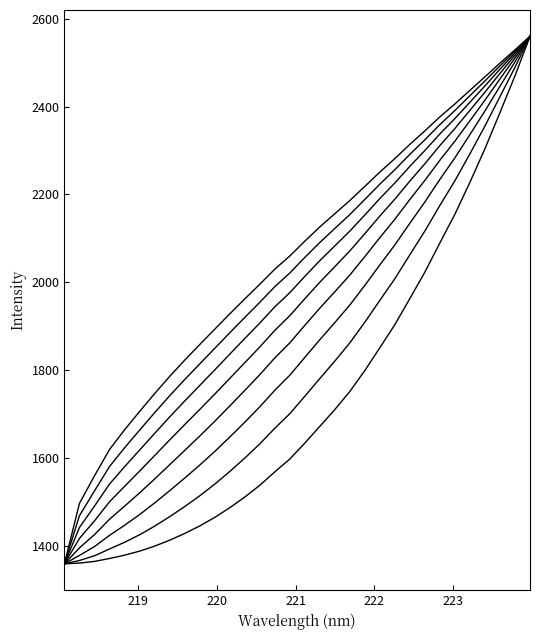

How many lines are shown in the chart?

8